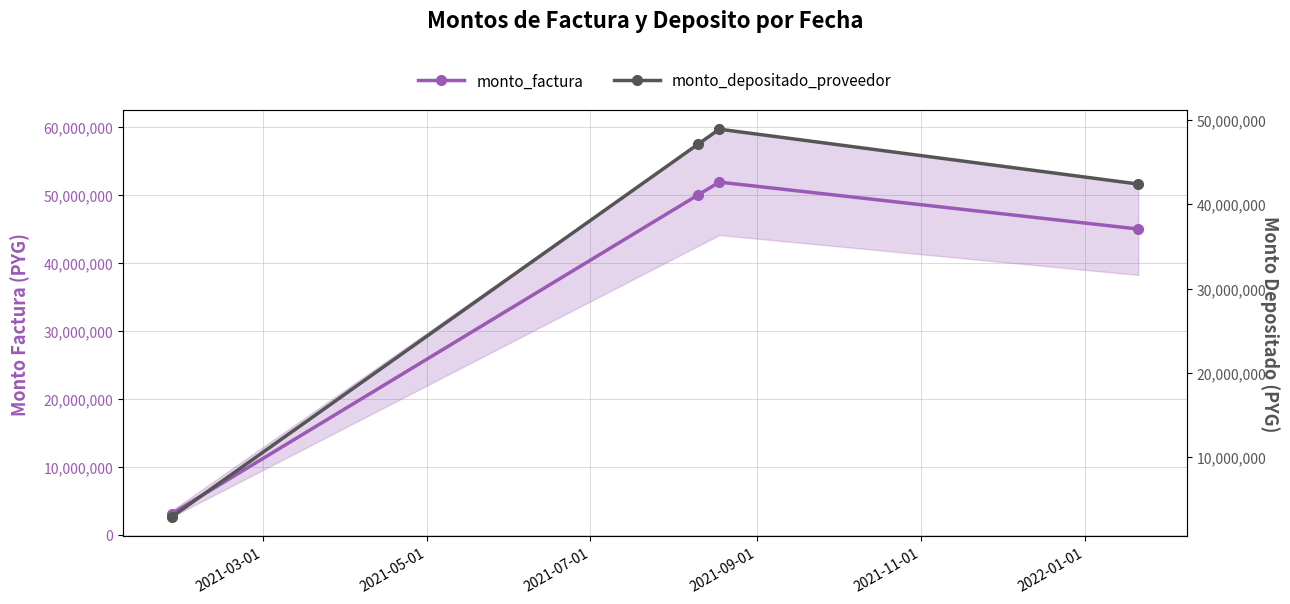

What is the greatest value displayed?

51904000